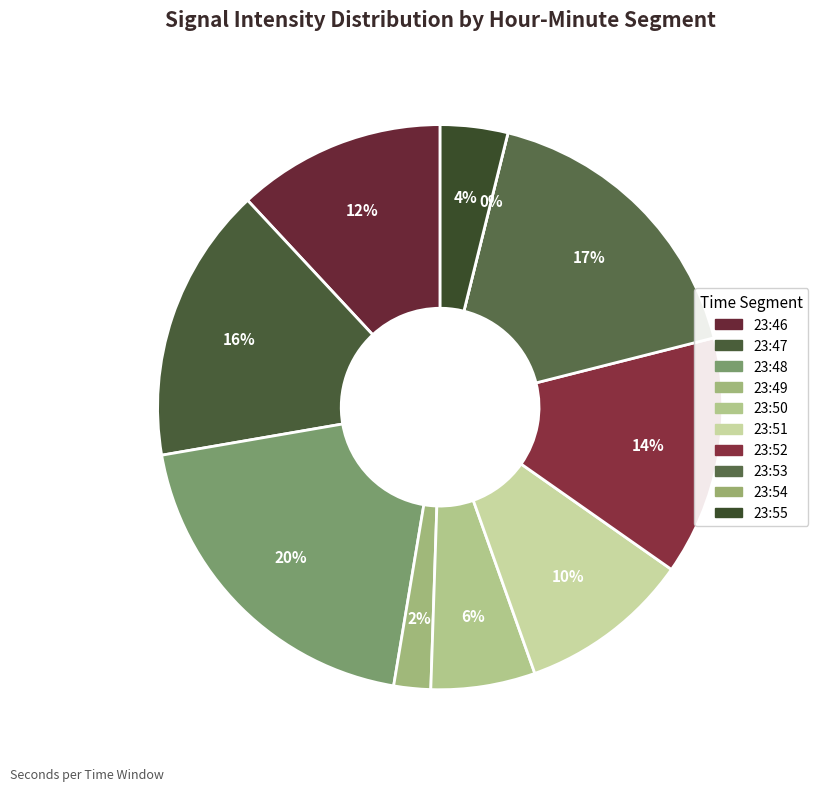

To the nearest percent, what is the difference between the largest and smallest slice percentages?

20%